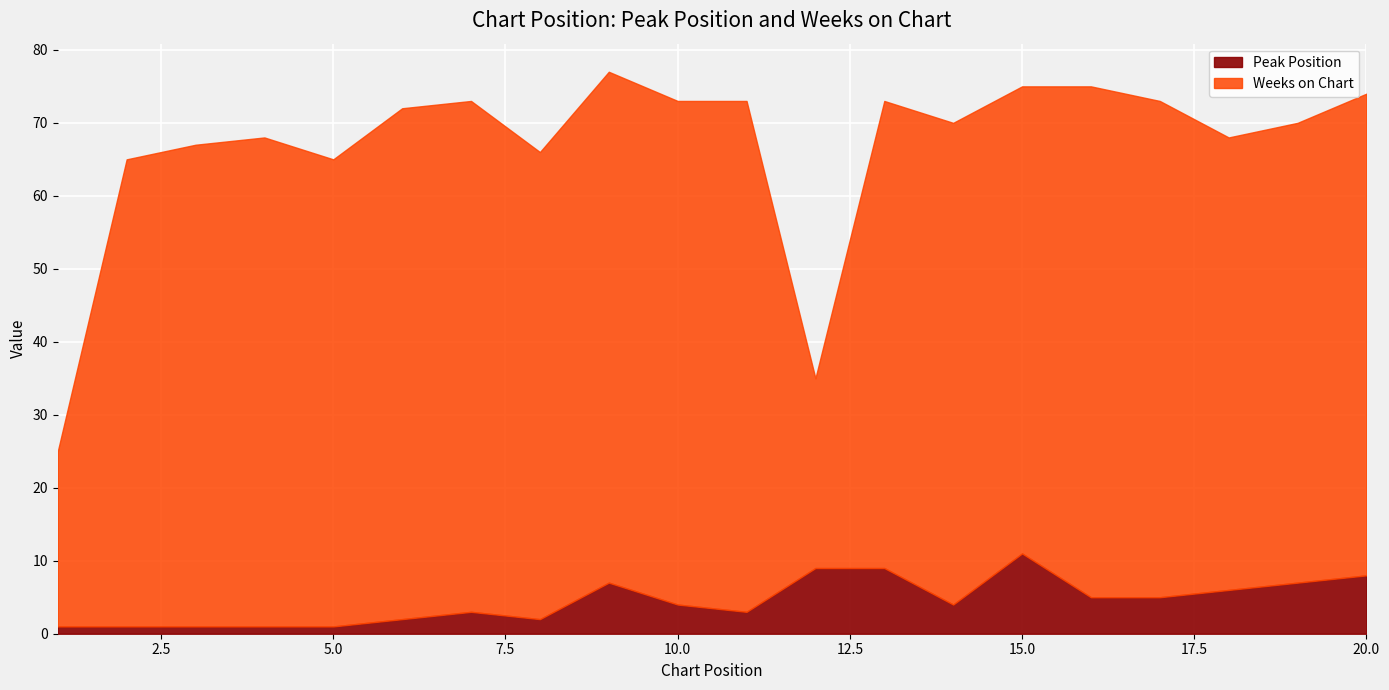

Which category has the highest value in the Weeks on Chart series?

6